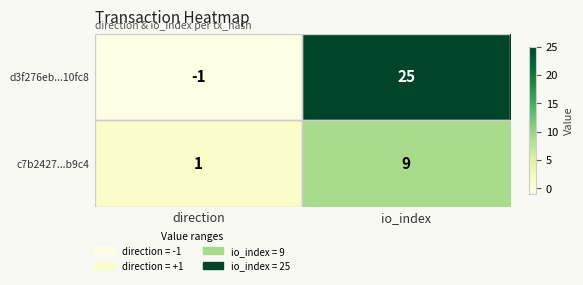

Count the number of categories in the chart.

2